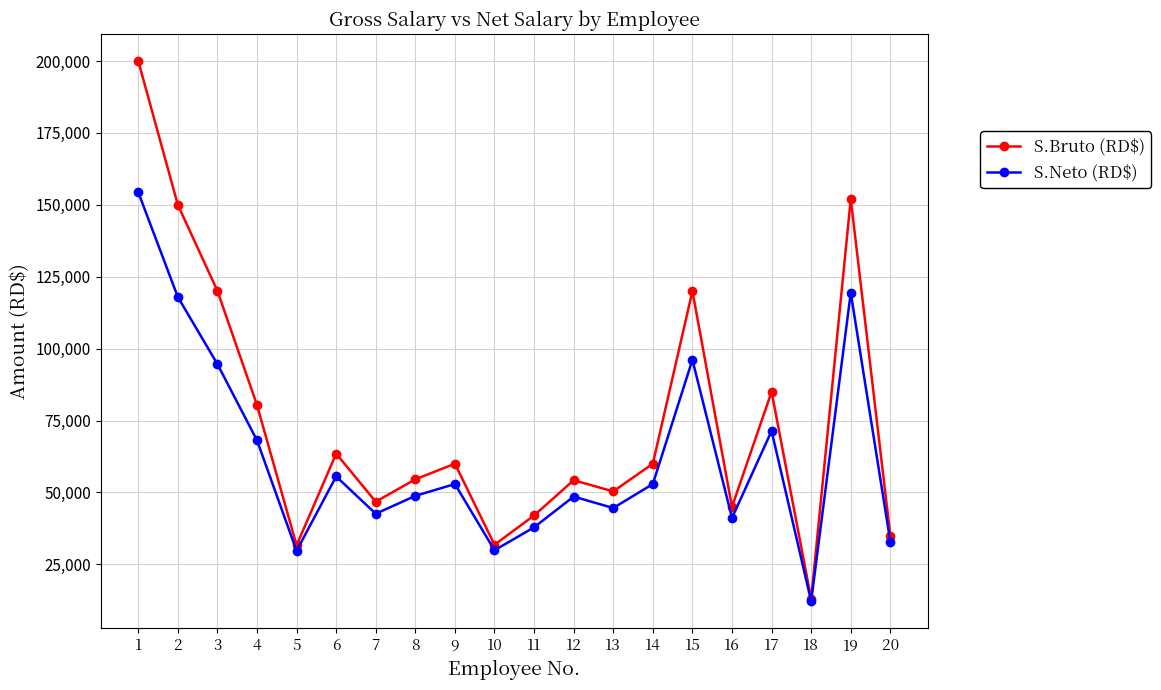

What is the difference between the highest and lowest values at 8?

5750.4